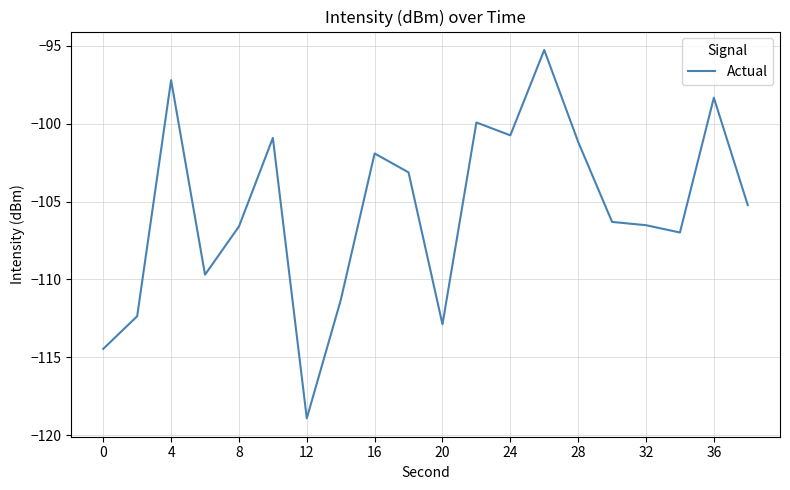

What is the minimum value shown in the chart?

-118.9